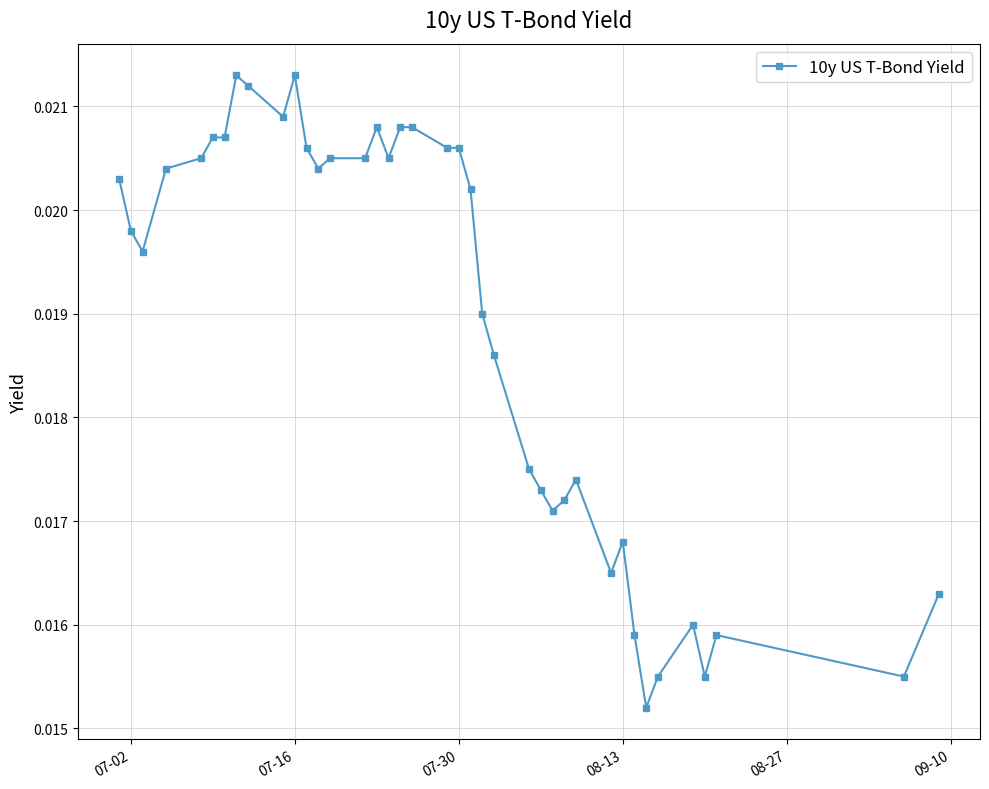

How many values are between 0 and 1?

39